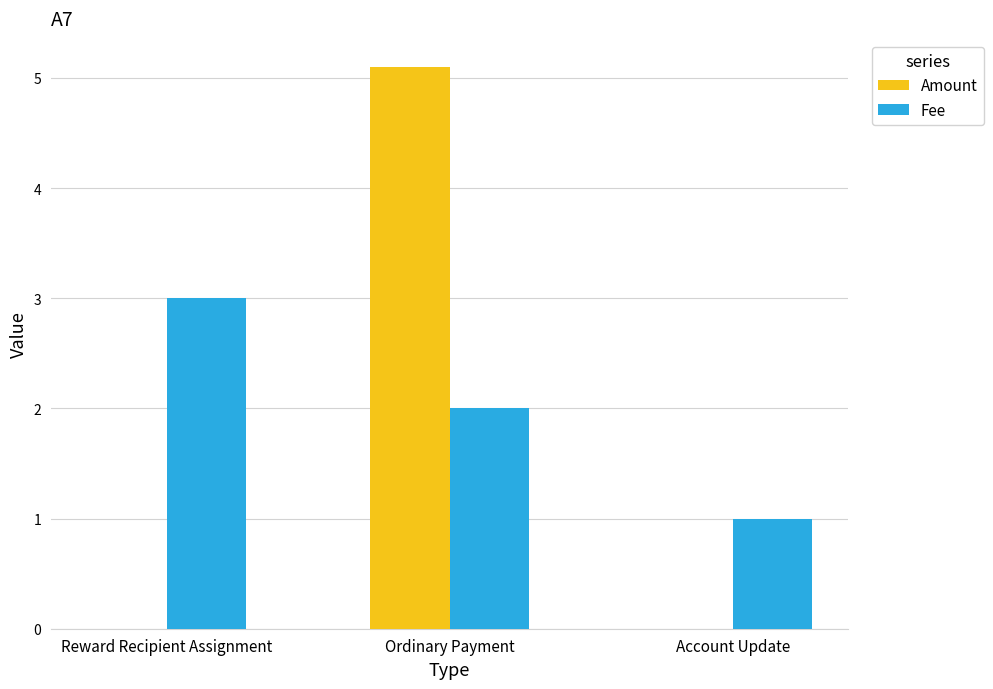

How many data points does each series have?

3